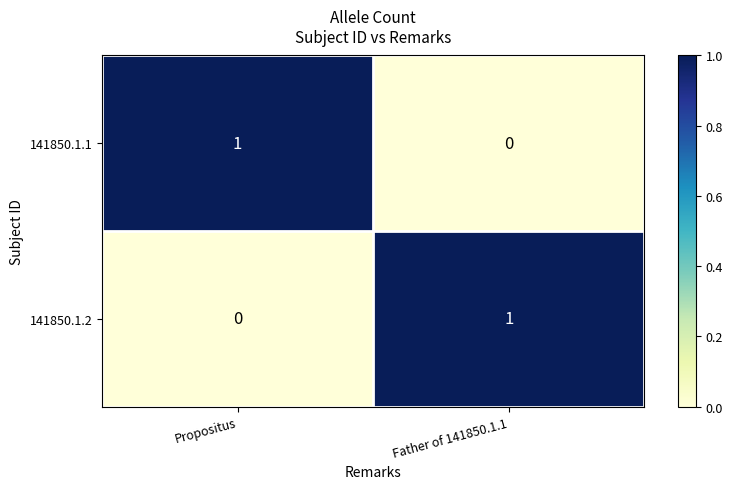

Reading left to right, what are all the values shown in this chart?

141850.1.1: 1	0
141850.1.2: 0	1